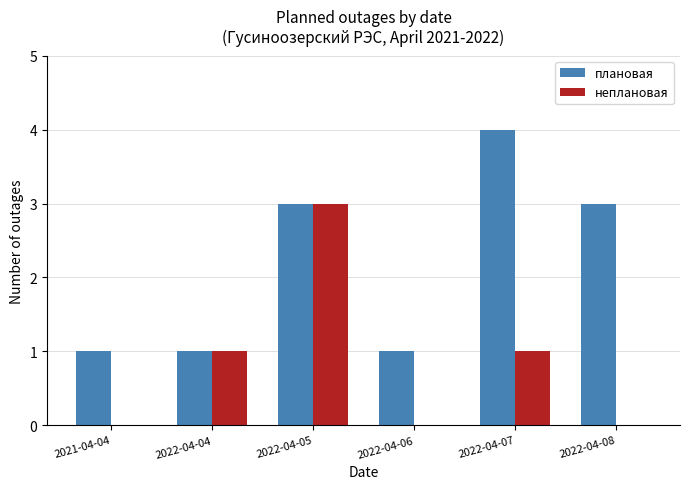

What is the difference between the неплановая values at 2022-04-08 and 2022-04-07?

1